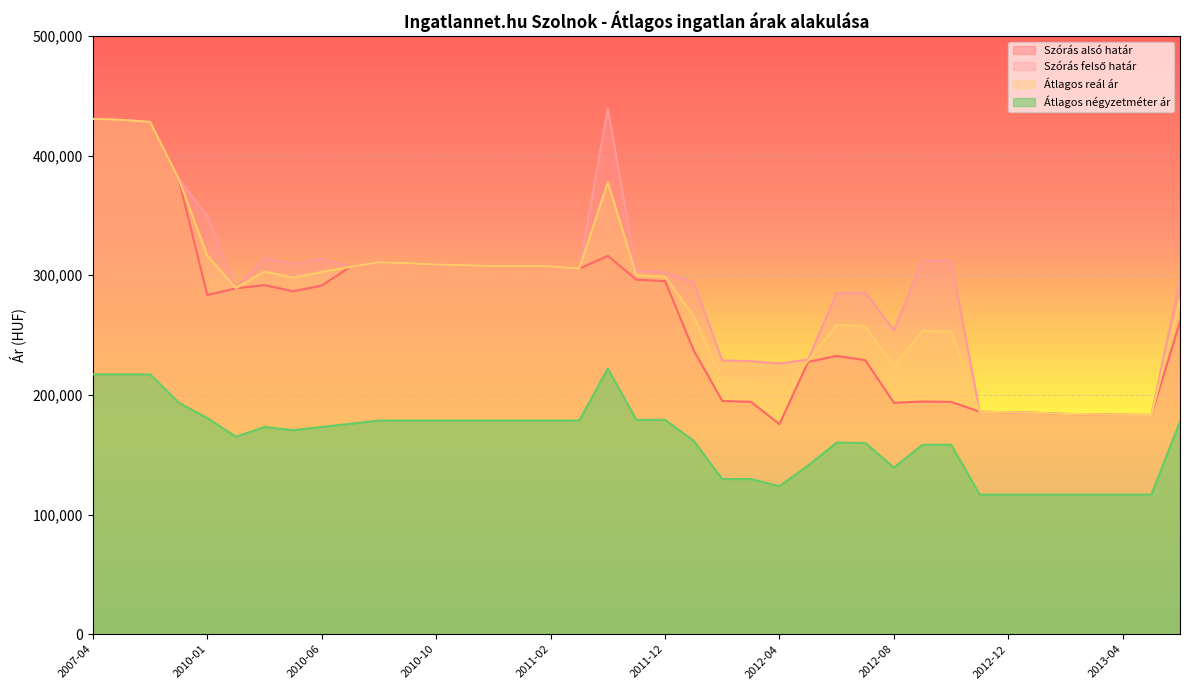

Reading left to right, list all the values displayed in this chart.

Szórás alsó határ: 430687	429845	428171	380503	283471	289140	291749	286632	291400	307091	310874	310074	309014	308399	307787	307787	307438	305532	316180	296307	295153	237344	194947	194264	175553	227568	232633	229031	193362	194490	194157	185943	185554	184972	184107	183773	183440	183250	261200
Szórás felső határ: 430687	429845	428171	380503	349279	289140	314475	309358	314126	307091	310874	310074	309014	308399	307787	307787	307438	305532	438952	303869	302715	294126	228913	228230	226159	229616	284823	285687	254086	312342	312009	185943	185554	184972	184107	183773	183440	183250	296394
Átlagos reál ár: 430687	429845	428171	380503	316375	289140	303112	297995	302763	307091	310874	310074	309014	308399	307787	307787	307438	305532	377566	300088	298934	265735	211930	211247	200856	228592	258728	257359	223724	253416	253083	185943	185554	184972	184107	183773	183440	183250	278797
Átlagos négyzetméter ár: 217187	217187	217187	193509	180637	165087	173214	170535	173214	175892	178571	178571	178571	178571	178571	178571	178571	178571	221977	179144	179144	161742	129656	129656	123774	140941	160118	159864	139229	158333	158333	116666	116666	116666	116666	116666	116666	116666	177771